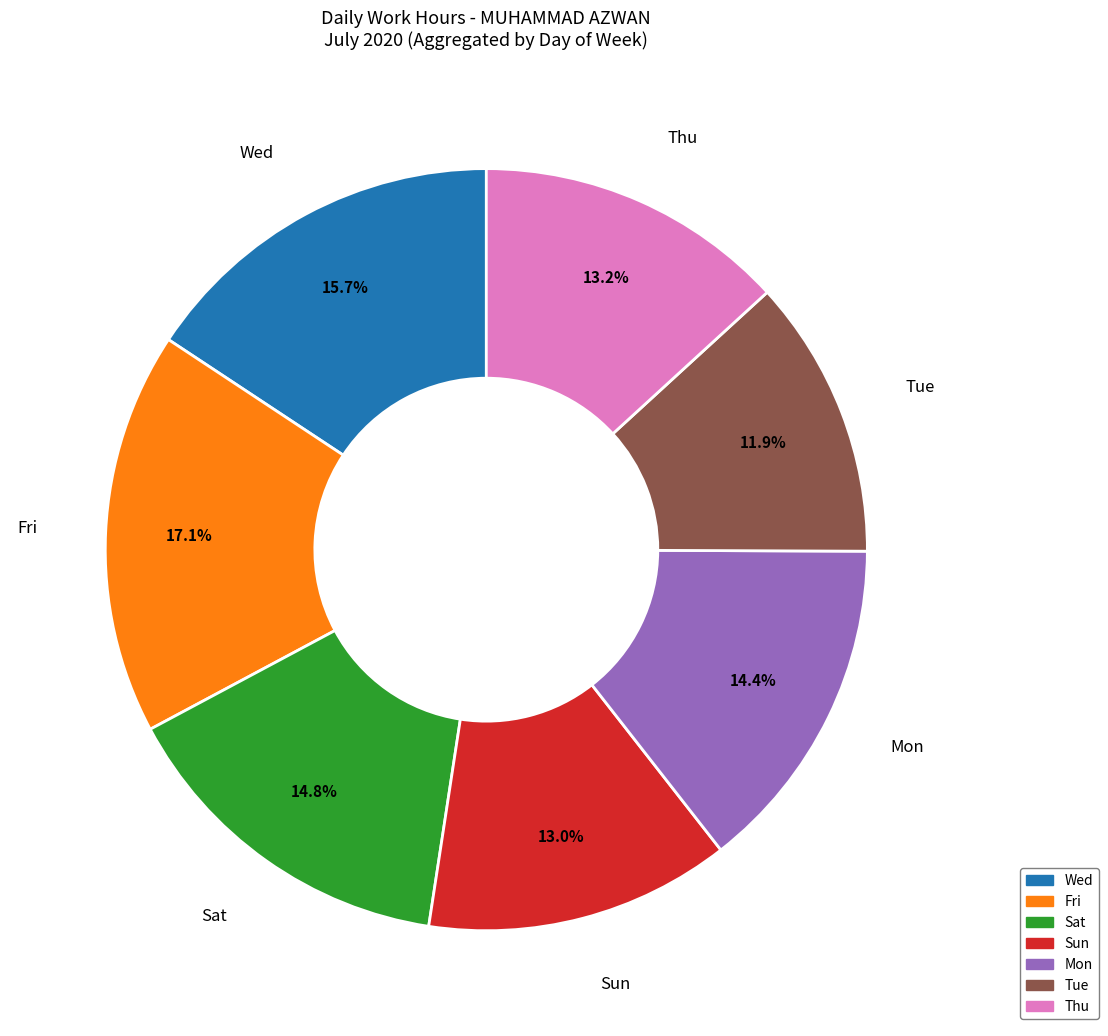

Is there a majority slice in this chart?

No